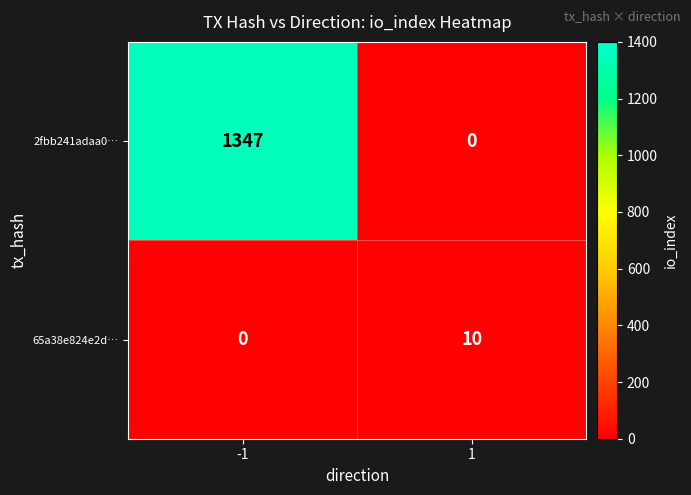

At which category is the sum across all series the highest?

-1